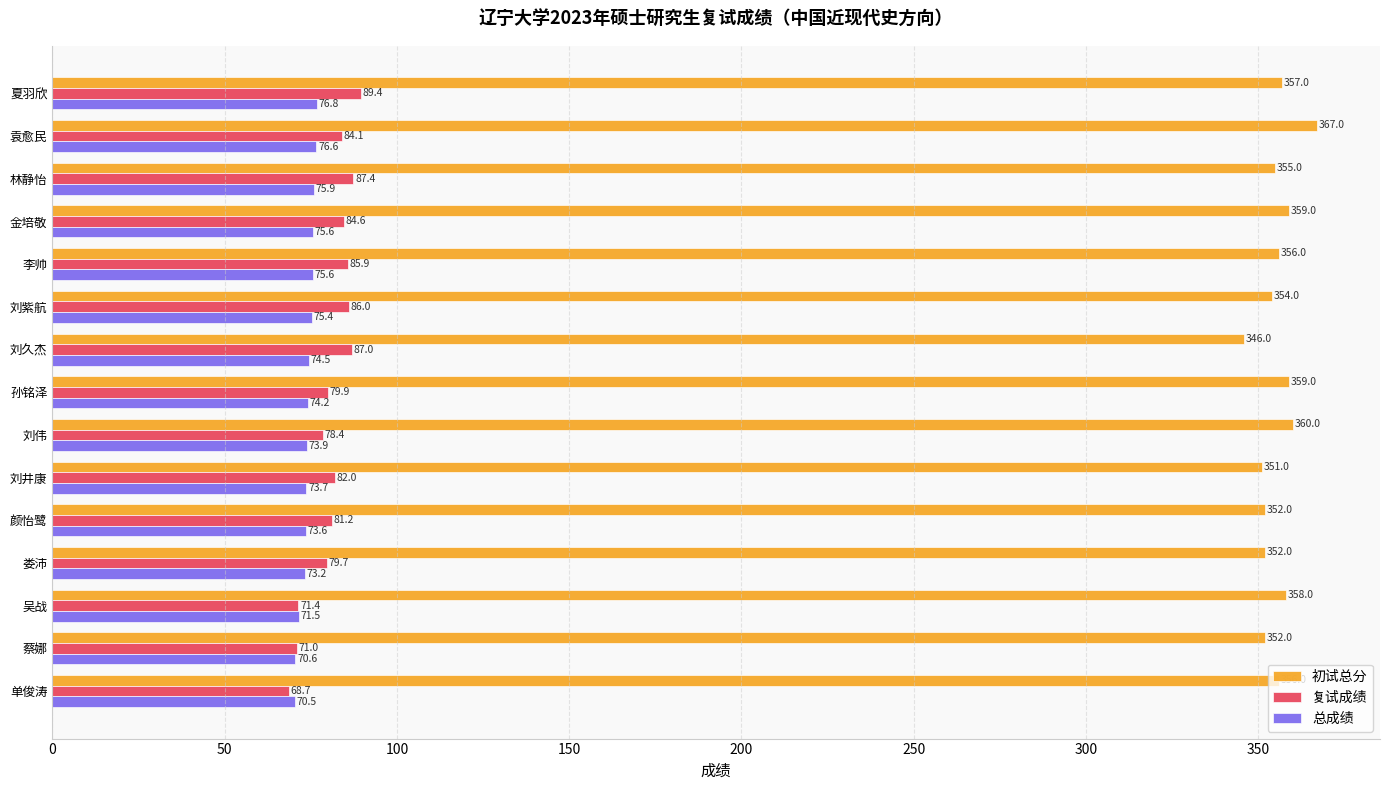

At which category is the sum across all series the highest?

袁愈民